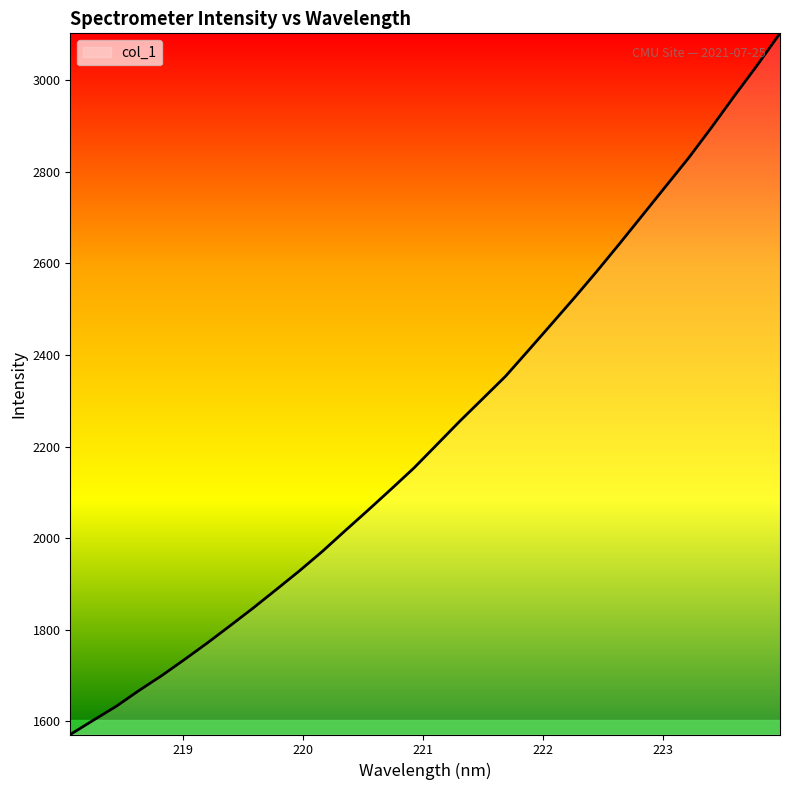

What is the difference between the maximum and minimum values?

1531.7